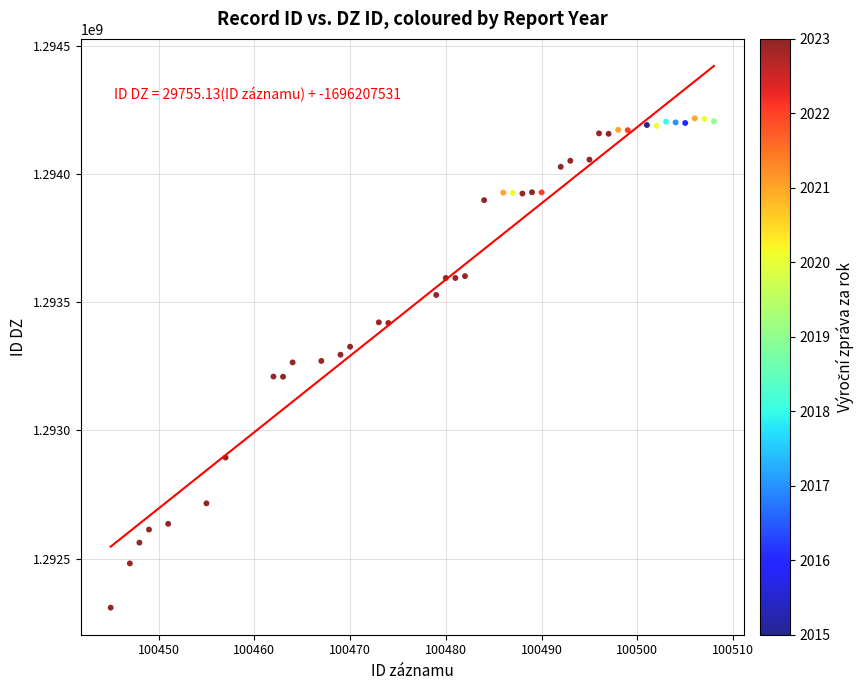

What is the range of X values (max minus min)?

63